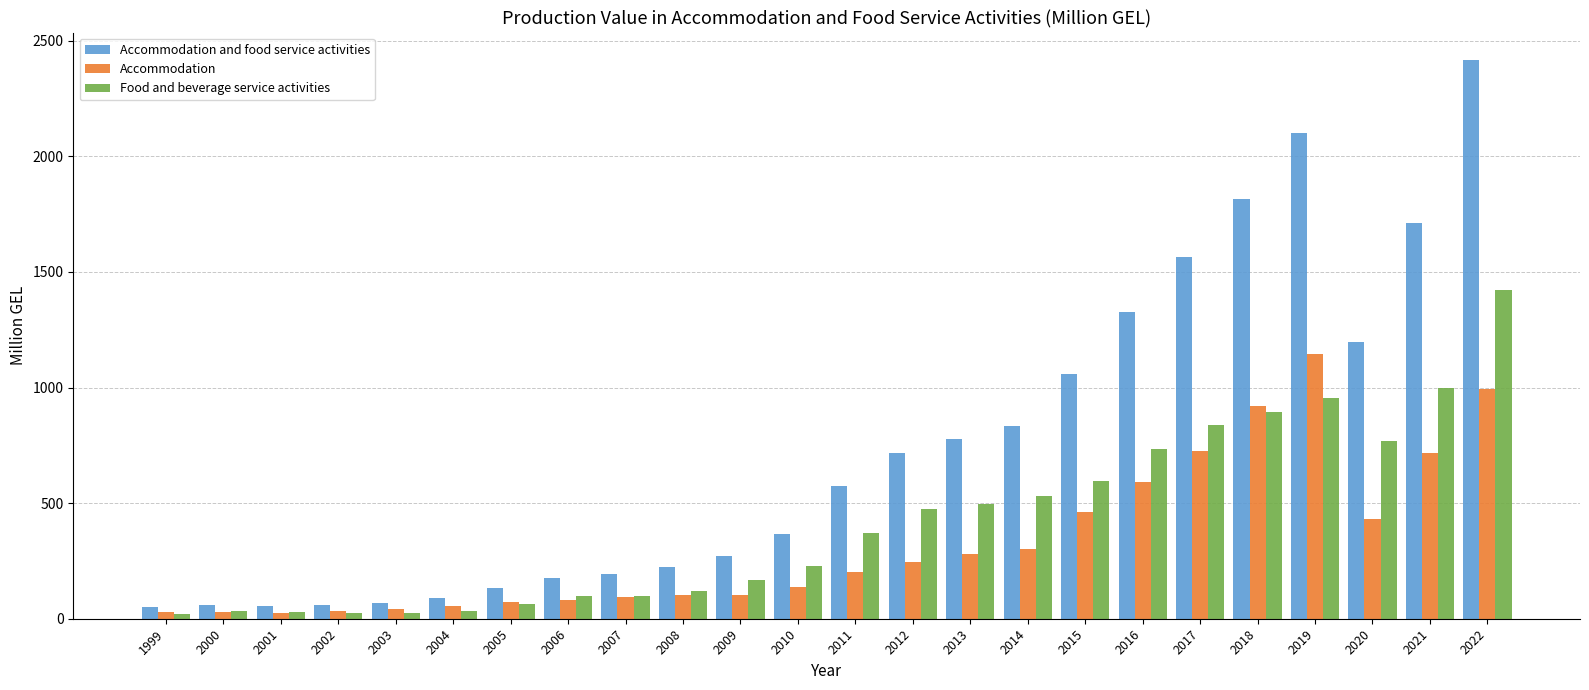

Rank the series by their maximum value, from highest to lowest.

Accommodation and food service activities, Food and beverage service activities, Accommodation